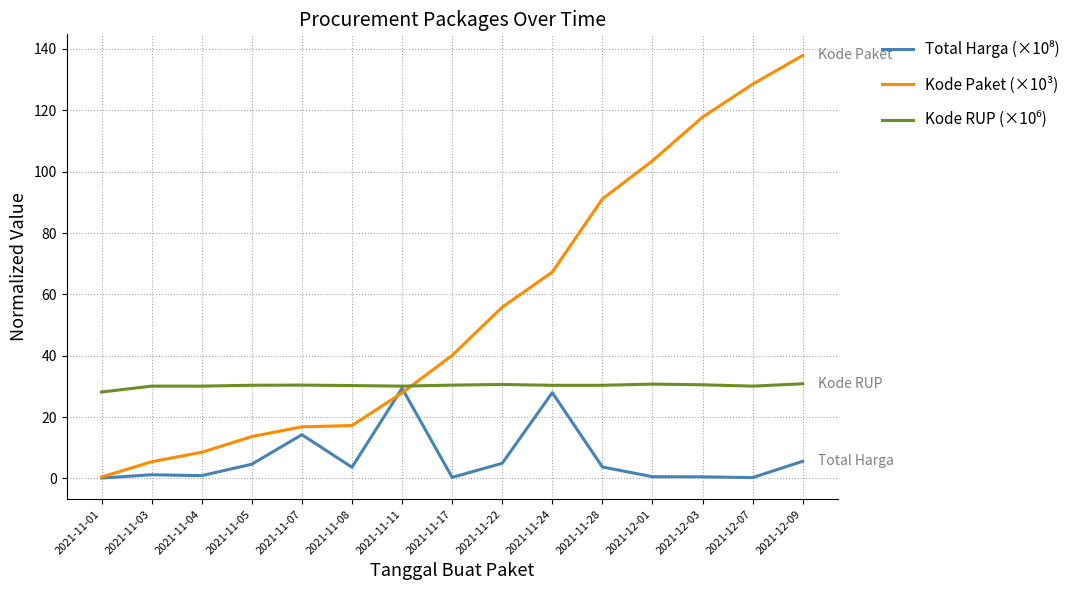

How many lines are shown in the chart?

3